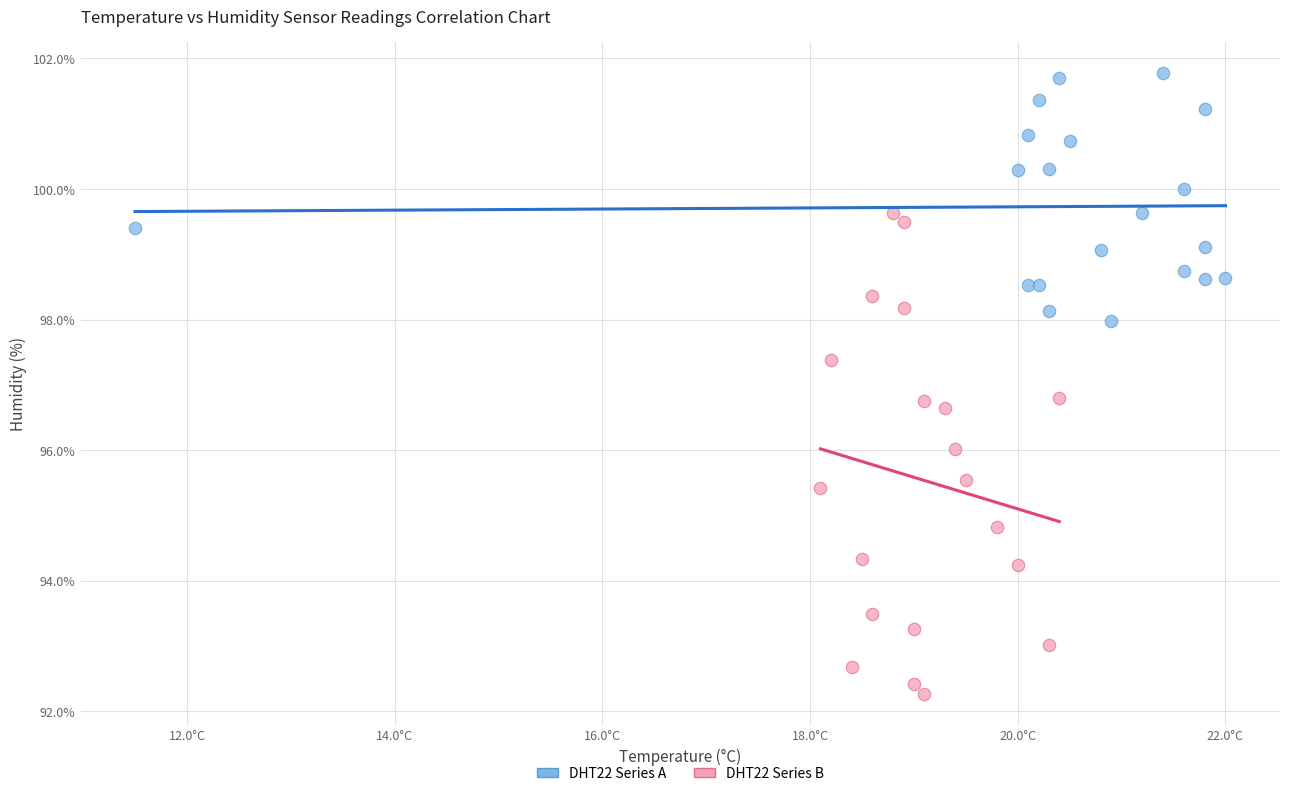

Which series contains the lowest Y value?

DHT22 Series B